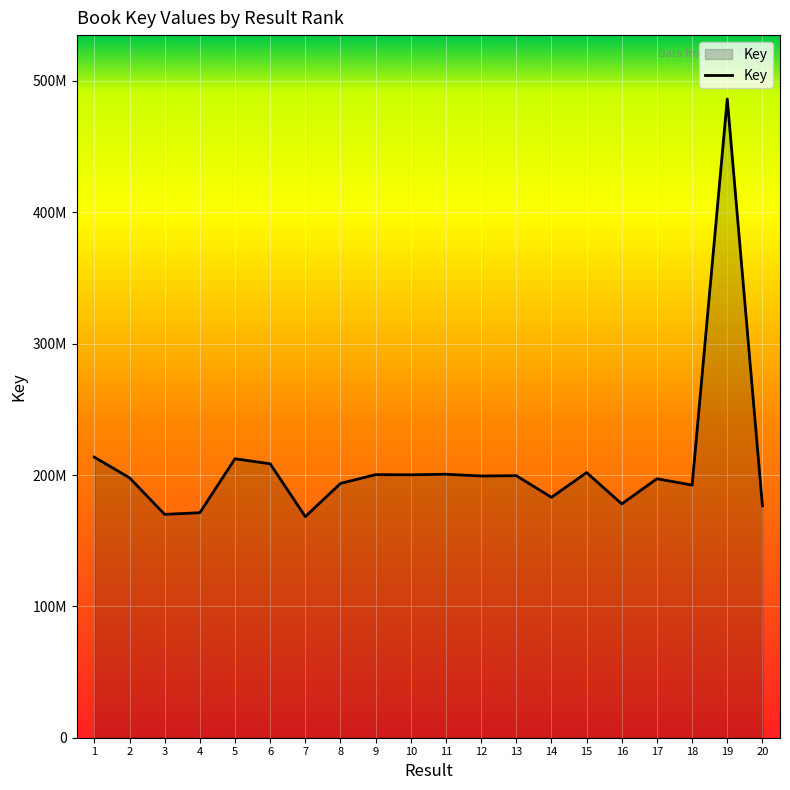

Does the chart have visible grid lines?

Yes